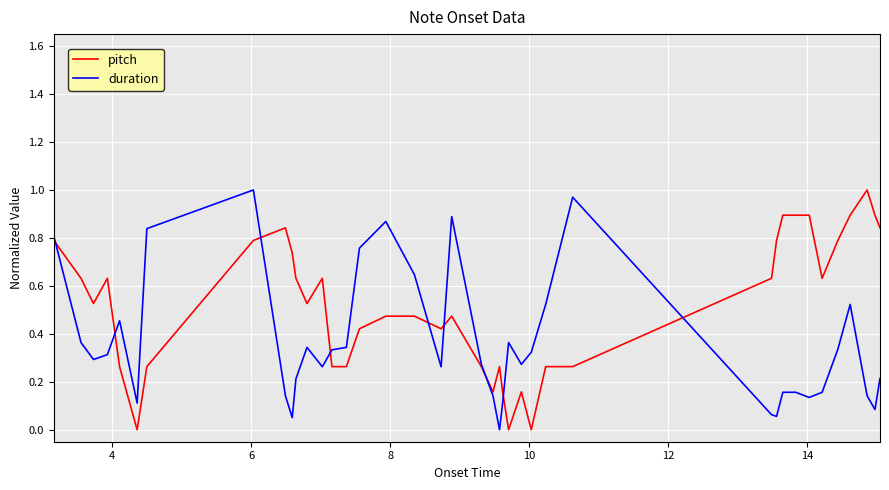

Which series has the largest total across all categories?

pitch